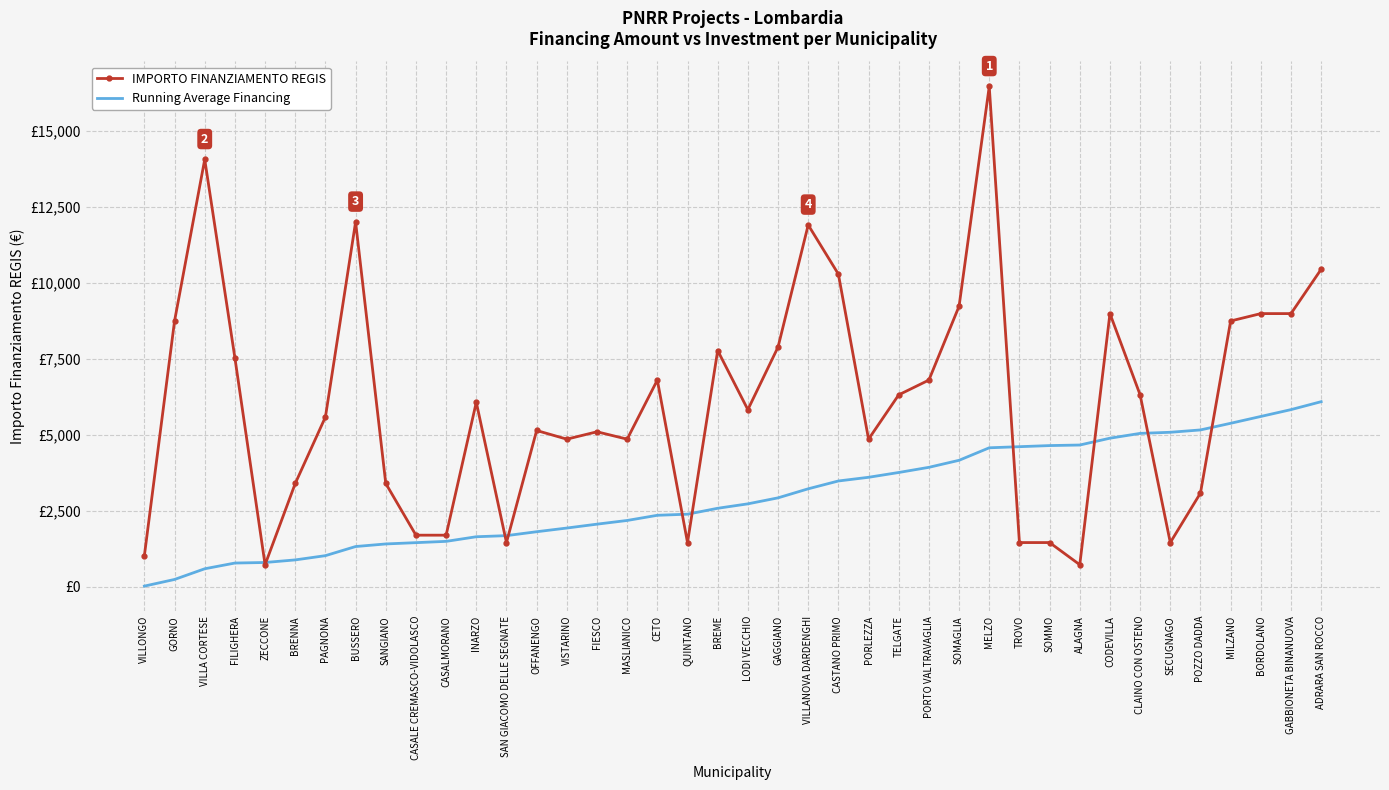

Between PAGNONA and CASALE CREMASCO-VIDOLASCO, which series saw the biggest shift?

IMPORTO FINANZIAMENTO REGIS